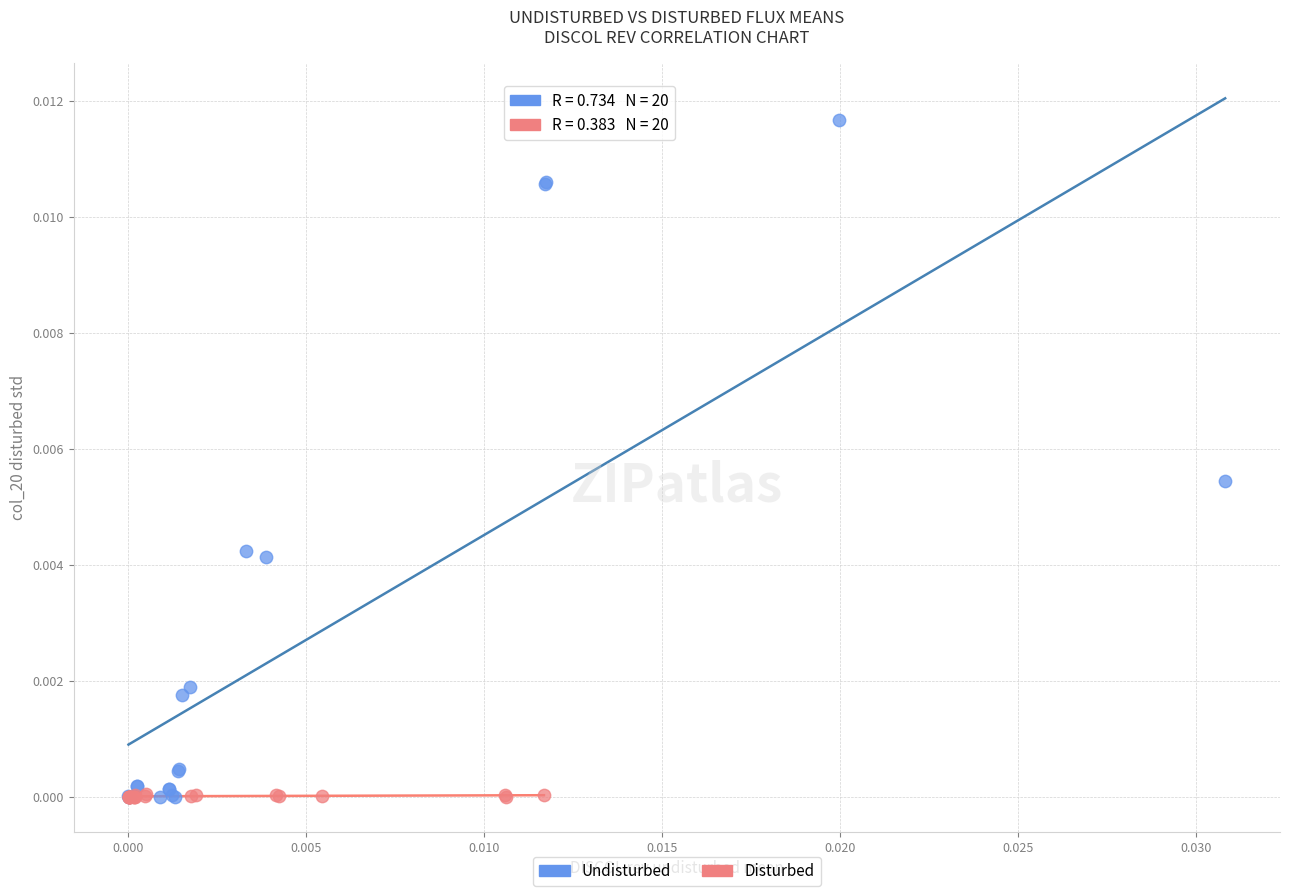

Which series has the widest spread of Y values?

Undisturbed